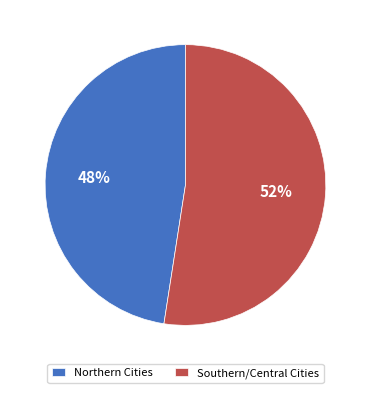

To the nearest percent, what is the combined percentage of Southern/Central Cities and Northern Cities?

100%